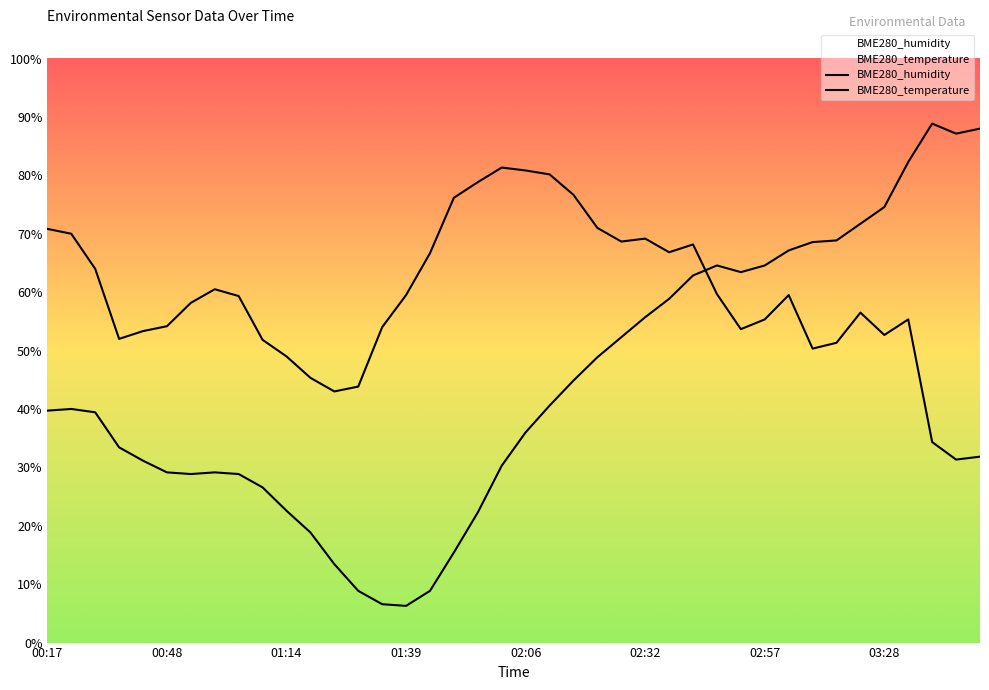

Is the value of BME280_temperature at 01:19 greater than the value of BME280_humidity at 06:03?

No